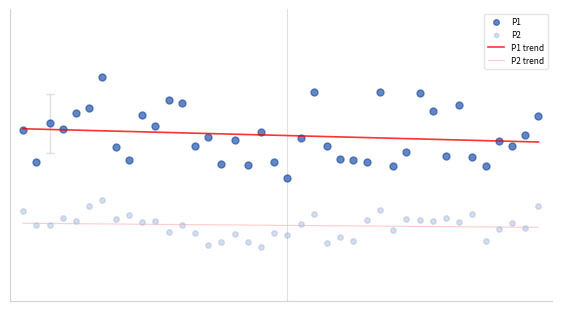

At which category is the sum across all series the highest?

6